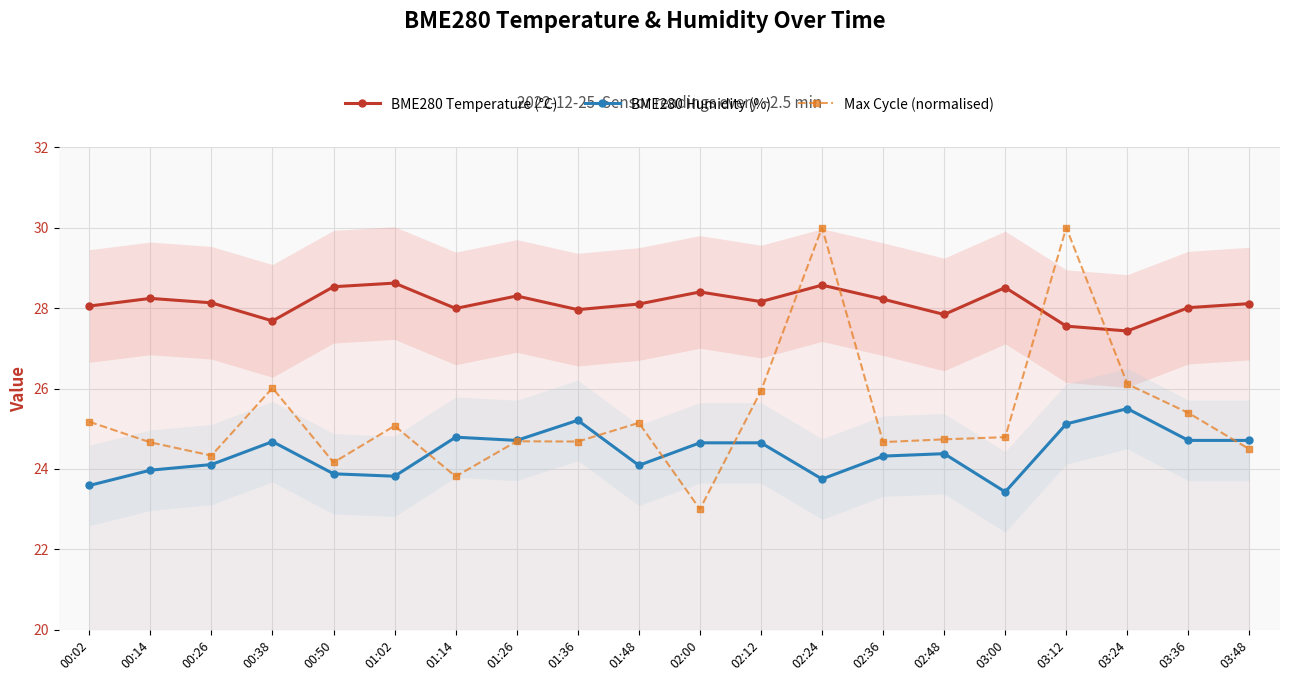

Reading left to right, what are all the values shown in this chart?

BME280 Temperature (°C): 28.1	28.2	28.1	27.7	28.5	28.6	28.0	28.3	28.0	28.1	28.4	28.2	28.6	28.2	27.8	28.5	27.6	27.4	28.0	28.1
BME280 Humidity (%): 23.6	24.0	24.1	24.7	23.9	23.8	24.8	24.7	25.2	24.1	24.6	24.6	23.8	24.3	24.4	23.4	25.1	25.5	24.7	24.7
Max Cycle (normalised): 25.2	24.7	24.3	26.0	24.2	25.1	23.8	24.7	24.7	25.1	23.0	25.9	30.0	24.7	24.7	24.8	30.0	26.1	25.4	24.5